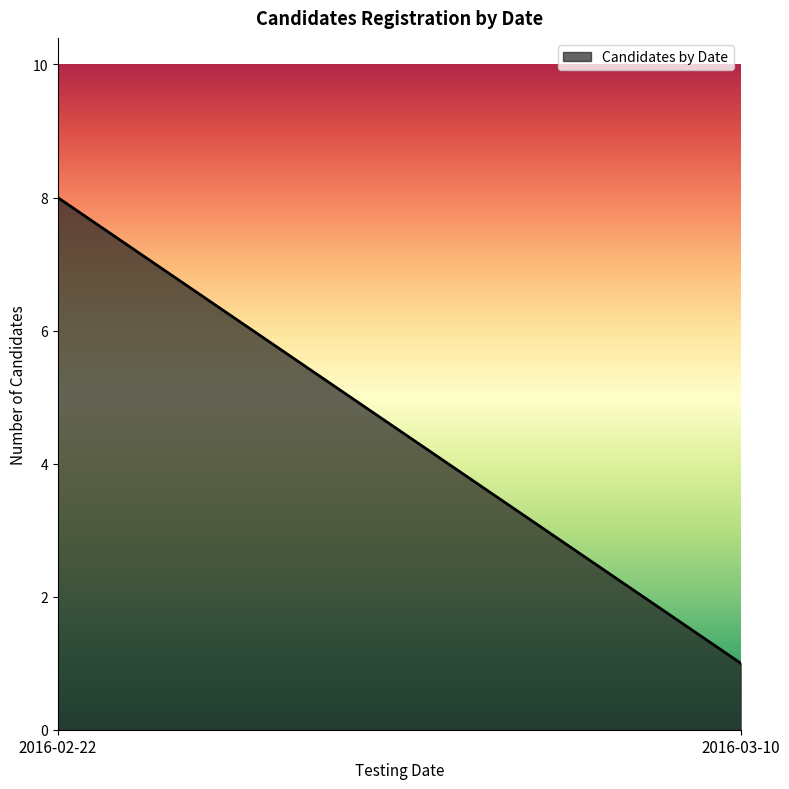

What is the average value?

4.5